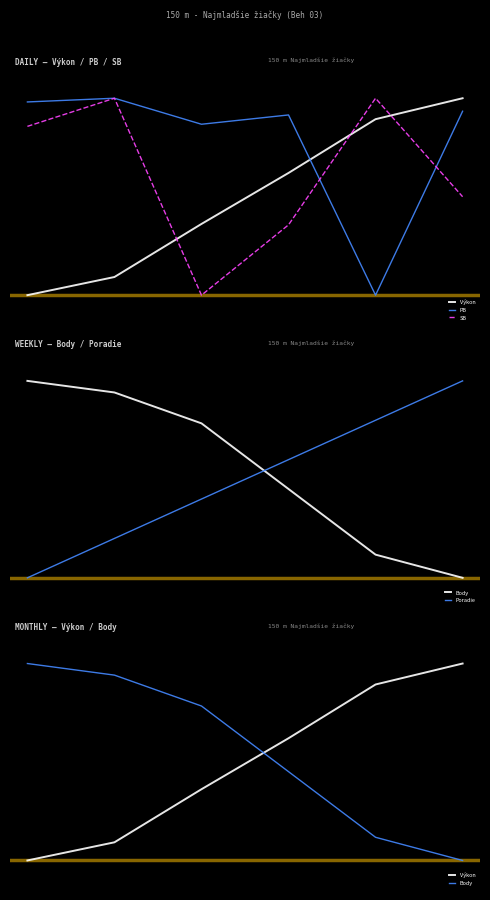

Where do Body and SB first cross each other?

0 and 1